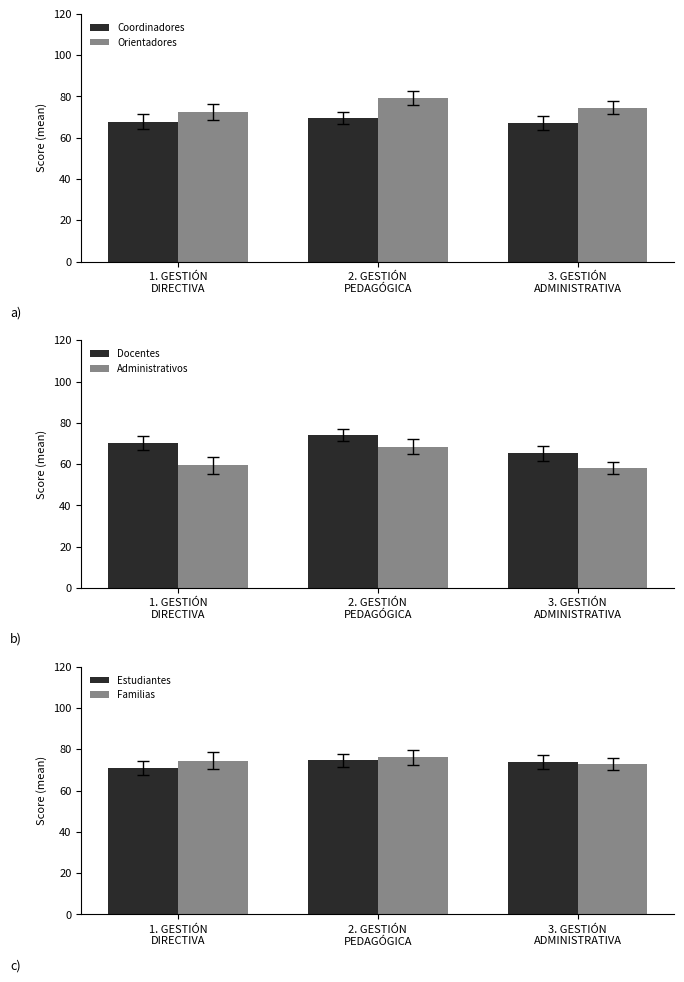

Rank the series at 1. GESTIÓN
DIRECTIVA from highest to lowest value.

Familias, Orientadores, Estudiantes, Docentes, Coordinadores, Administrativos